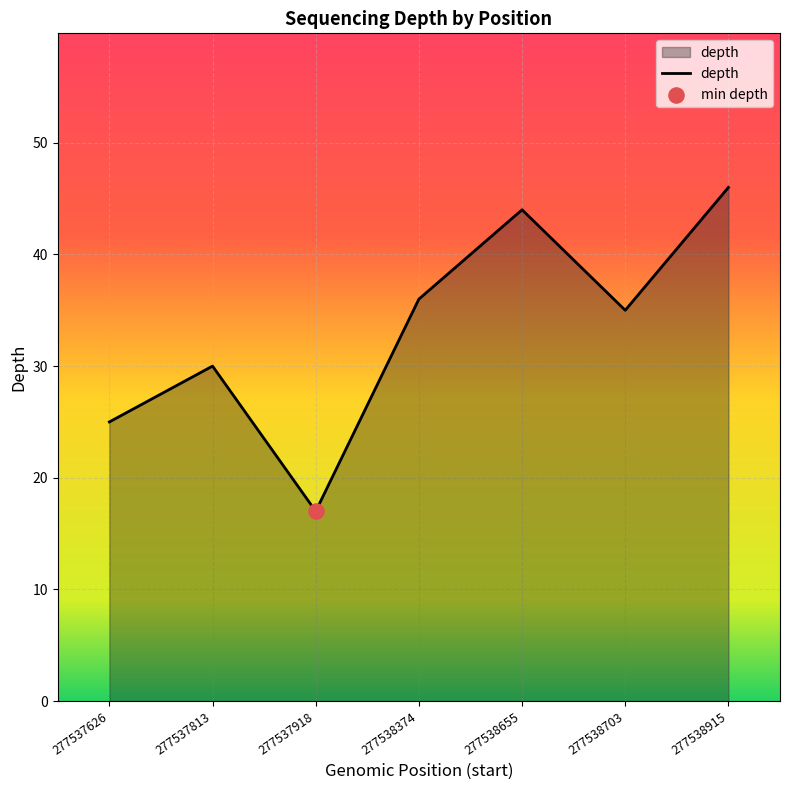

Between 277538374 and 277538703, which is larger?

277538374